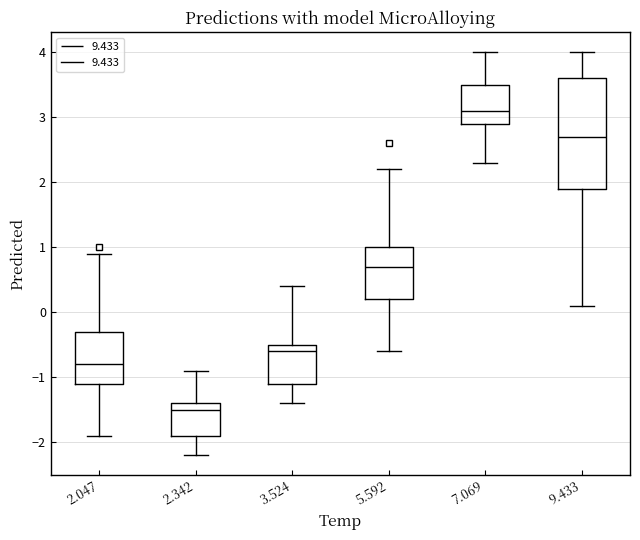

Which box's median line is the highest?

7.069